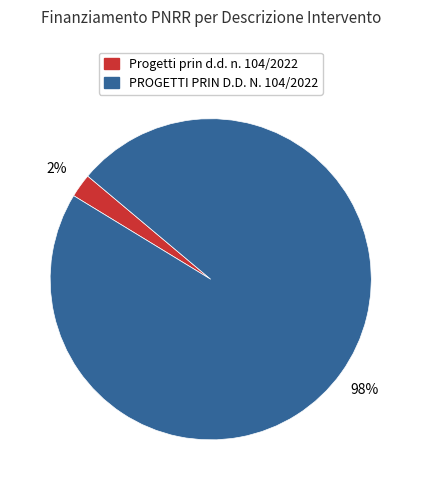

The PROGETTI PRIN D.D. N. 104/2022 slice represents 98% of the pie. True or false?

True